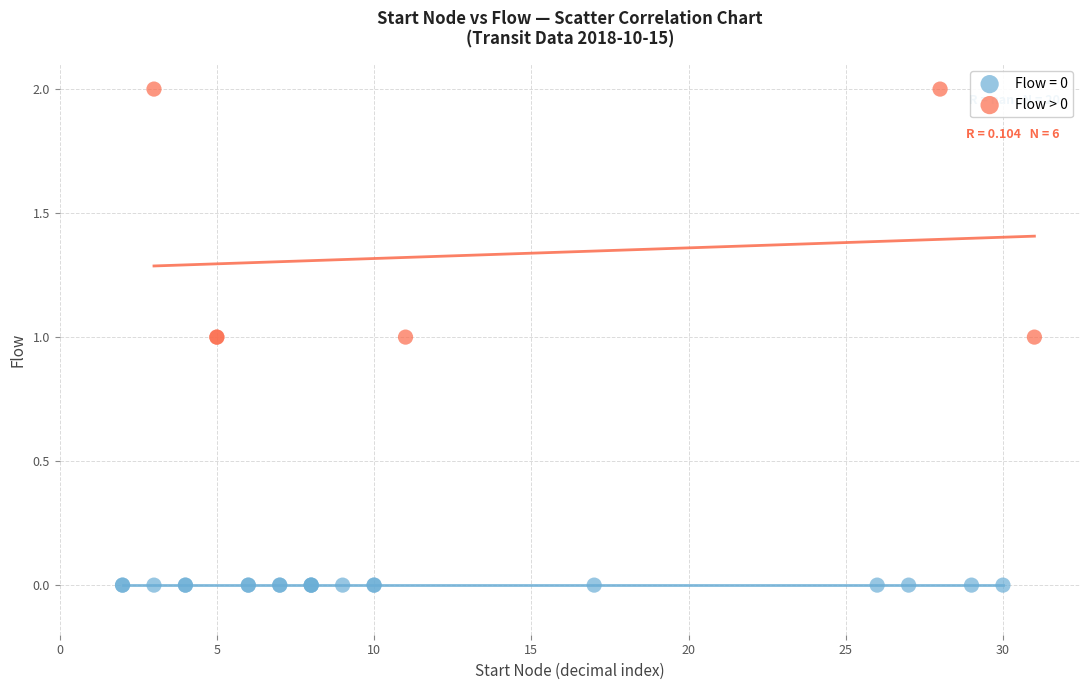

Which series contains the highest Y value?

Flow > 0